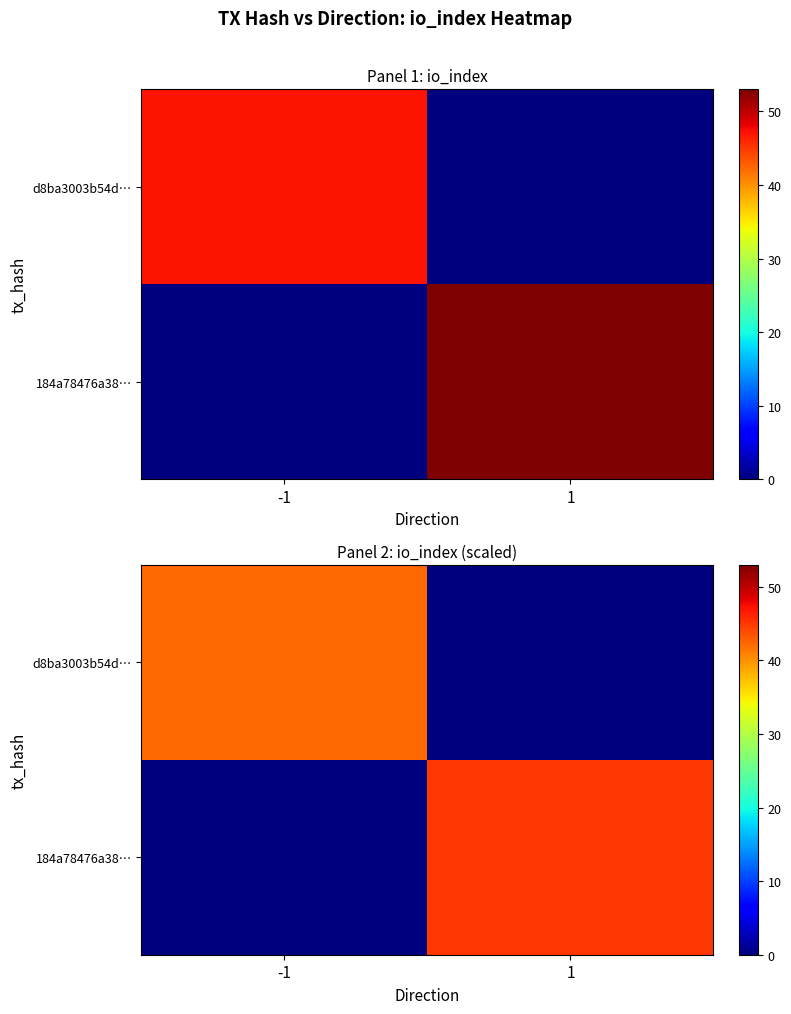

What value does the 184a78476a38… series have at 1?

45.0